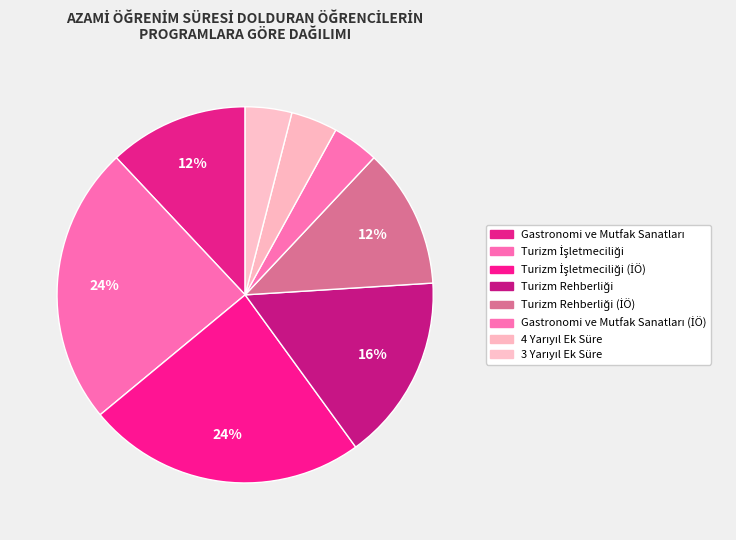

What is the largest slice in the pie chart?

Turizm İşletmeciliği